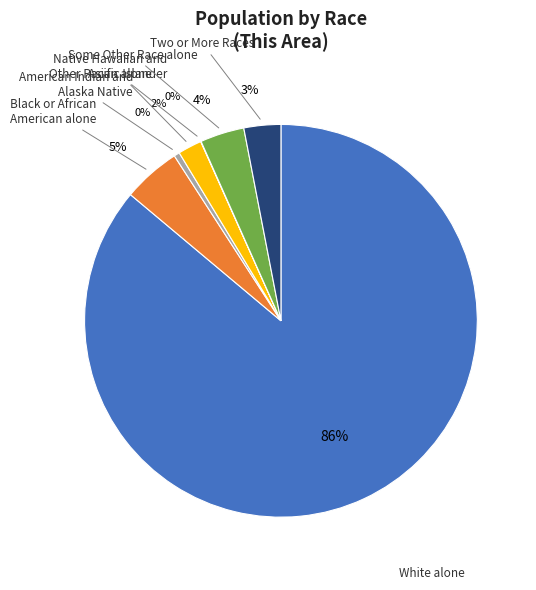

Which has a higher value, White alone or American Indian and Alaska Native?

White alone